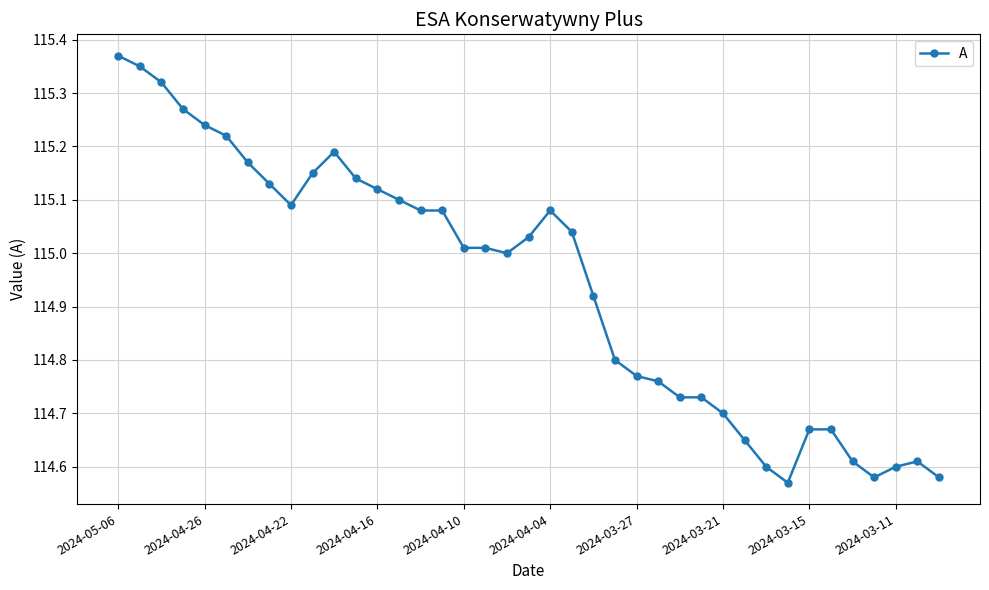

What is the difference between the second highest and second lowest values?

0.8